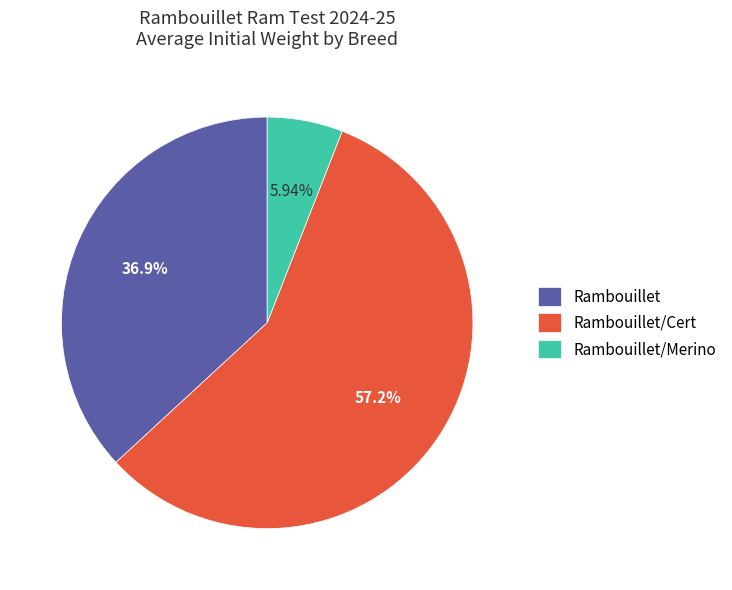

Approximately how many times larger is the value at Rambouillet/Cert compared to Rambouillet/Merino?

9.6